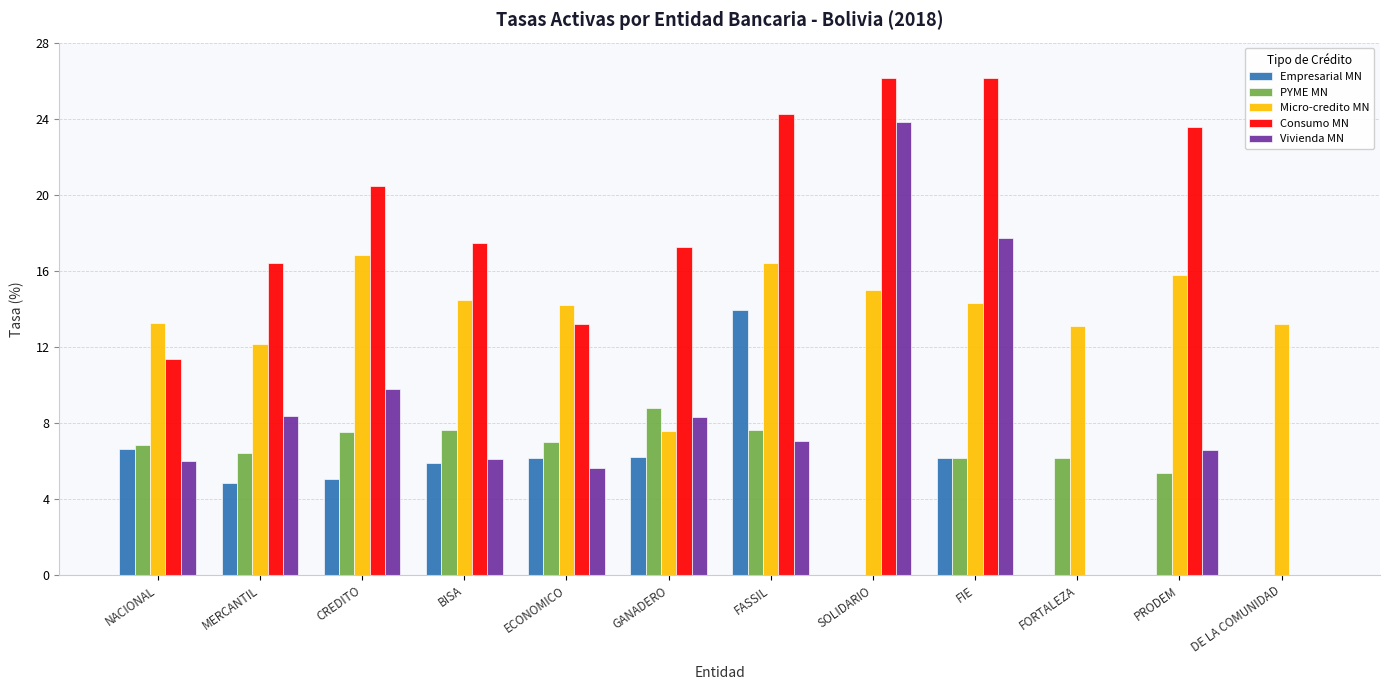

Are the bars grouped side by side (vs. stacked)?

Yes